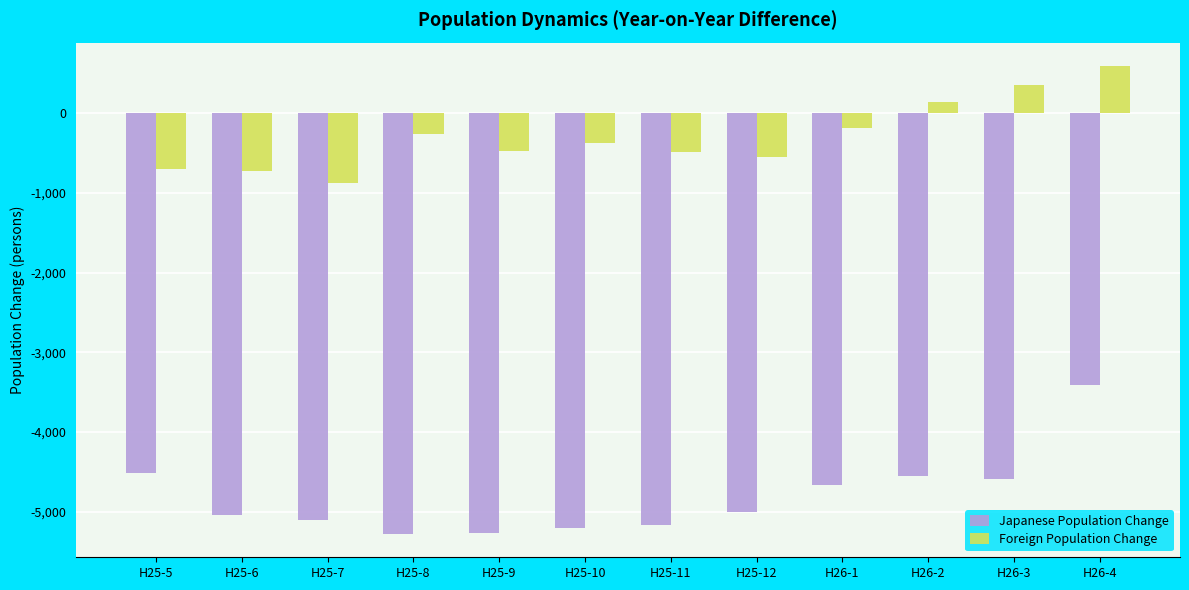

List the series in order of their peak value, lowest first.

Japanese Population Change, Foreign Population Change